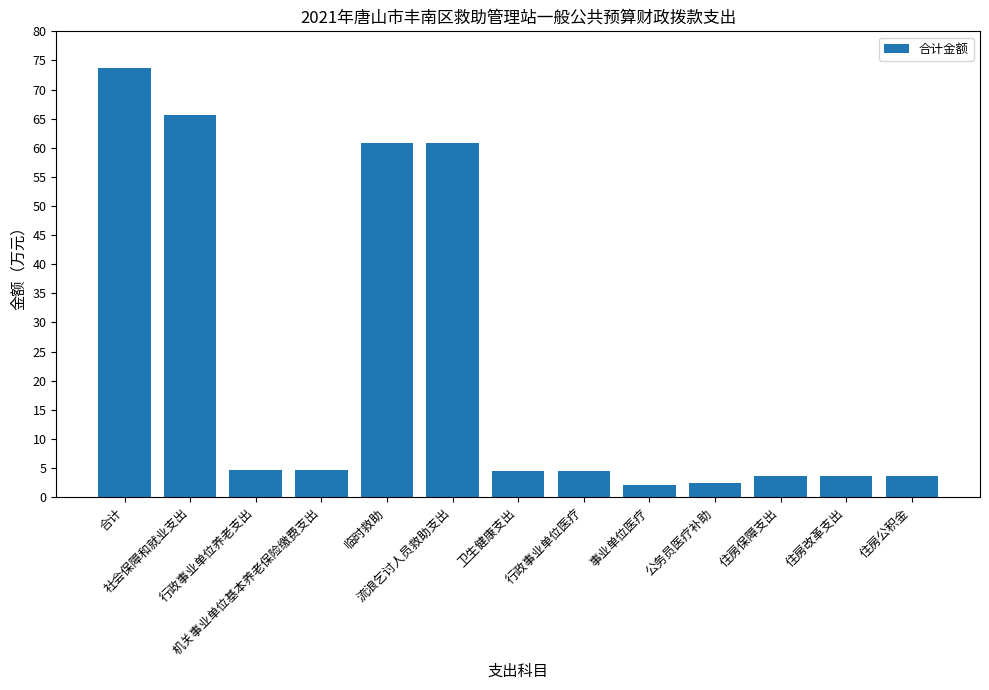

What is the value of the 11th bar from the left?

3.6